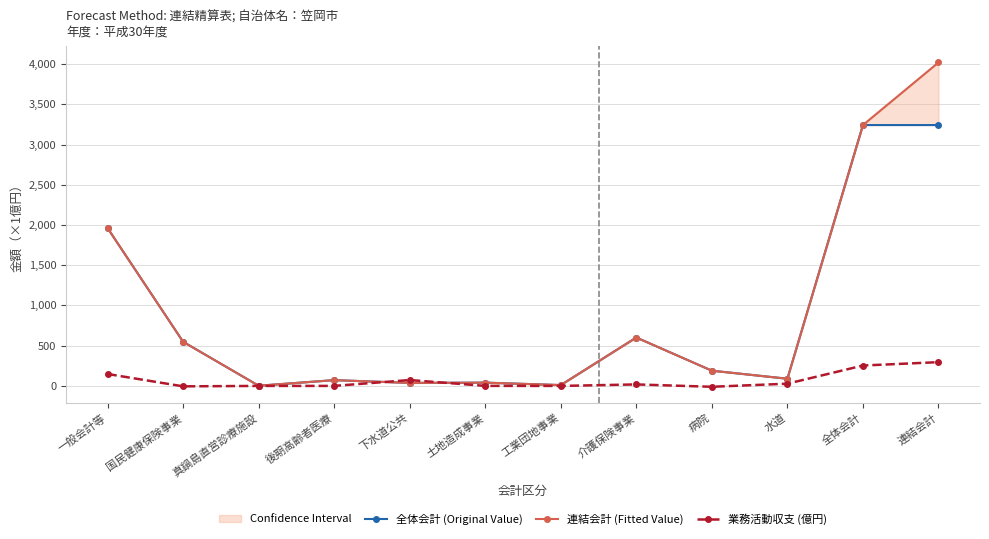

Does the chart have visible grid lines?

Yes